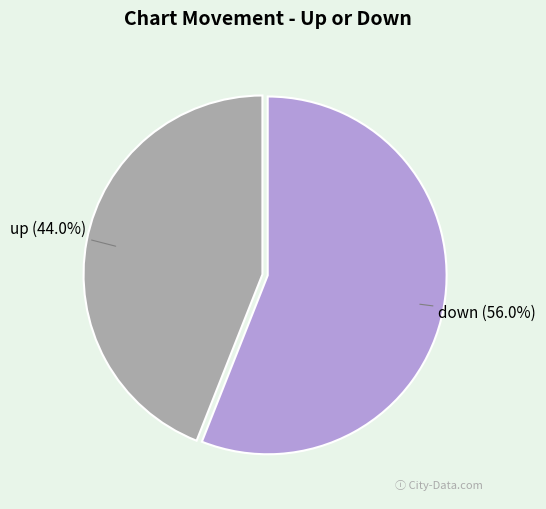

Between up and down, which is larger?

down